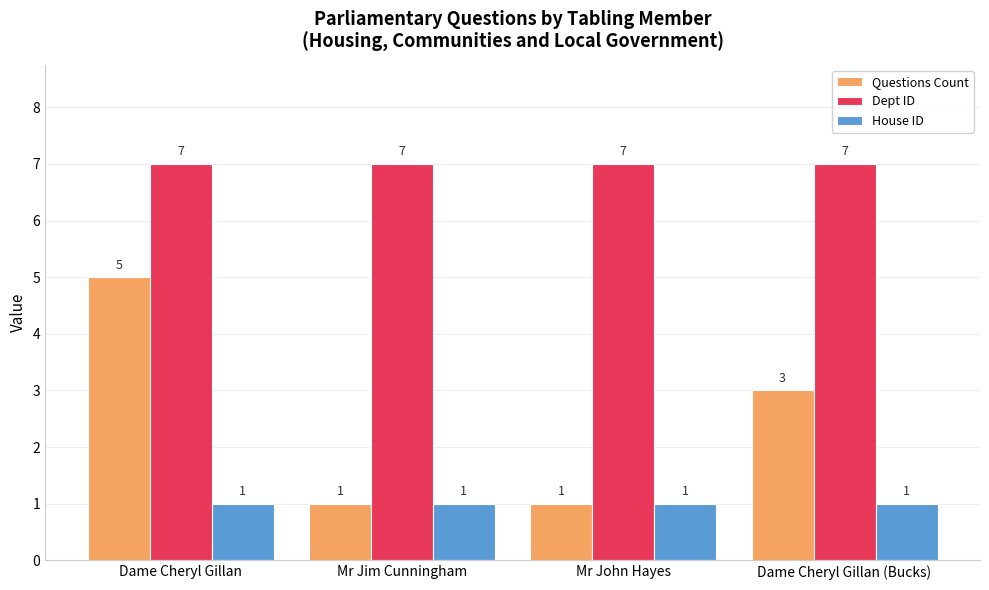

Which series has the largest total across all categories?

Dept ID